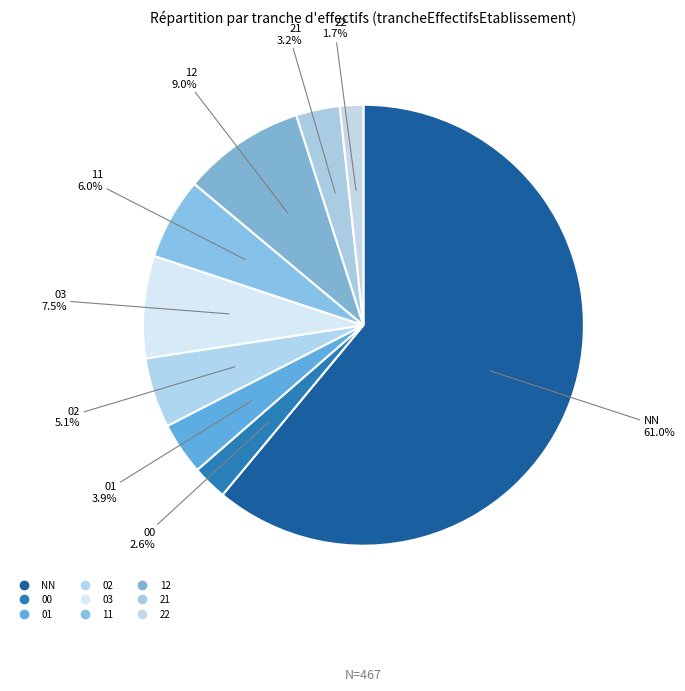

How many slices are in this pie chart?

9